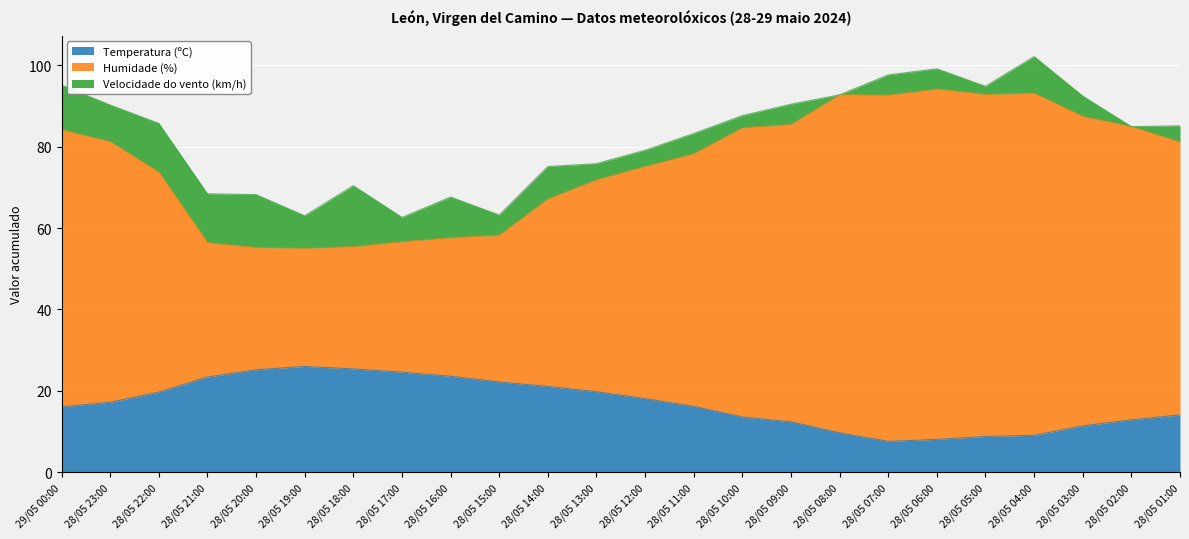

What is the difference between the maximum and minimum values in the Temperatura (ºC) series?

18.4